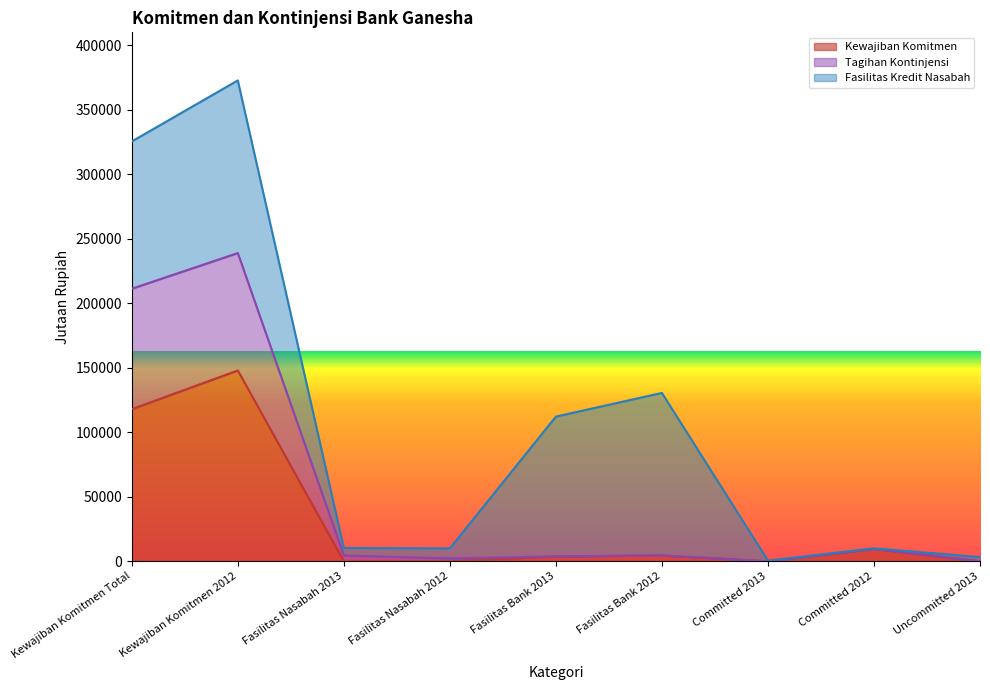

What is the total value across all series at Kewajiban Komitmen Total?

325561